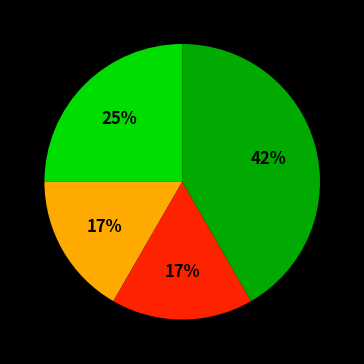

Is there a majority slice in this chart?

No